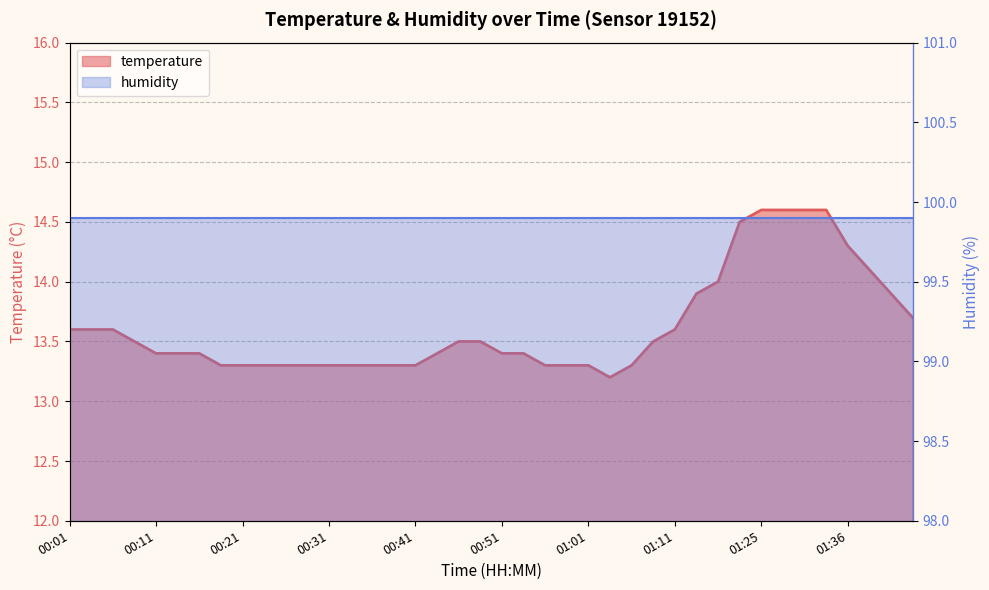

Approximately how many times larger is the value at 00:48 compared to 01:17?

1.0